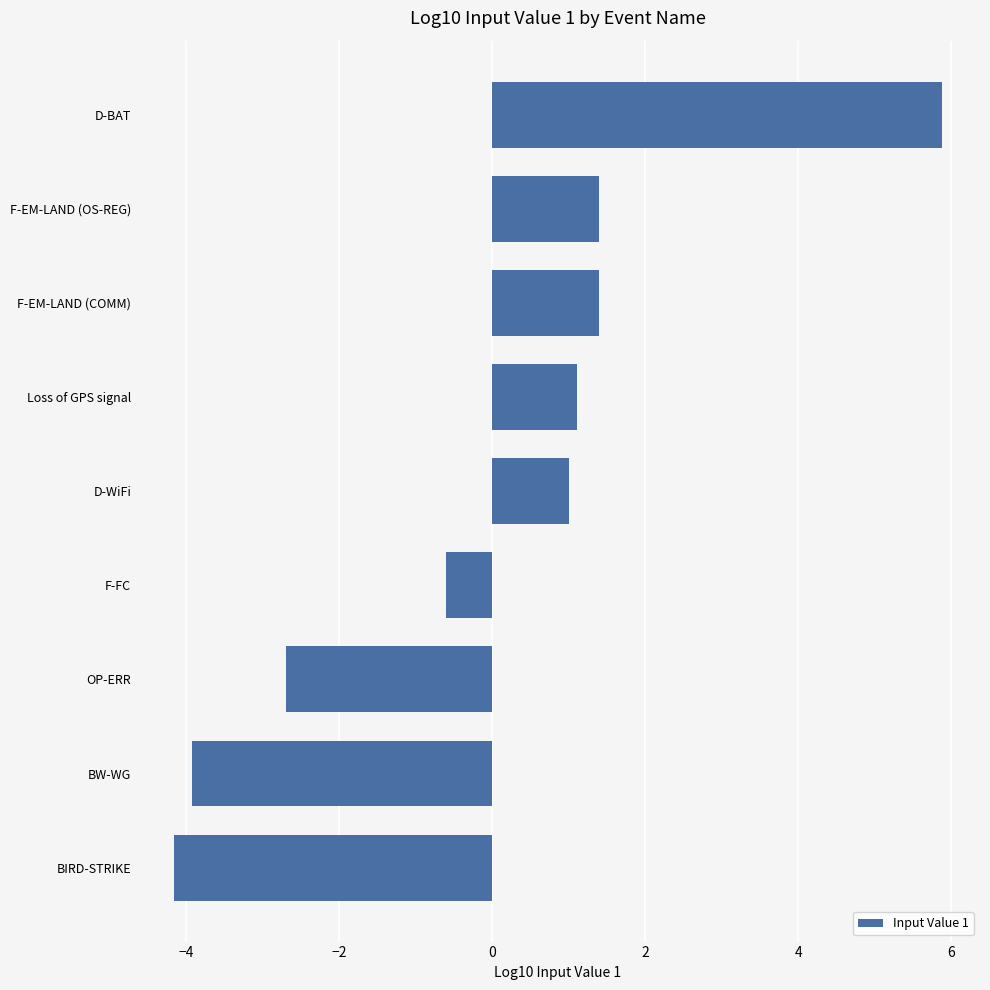

What is the difference between the values at BIRD-STRIKE and D-BAT?

10.0